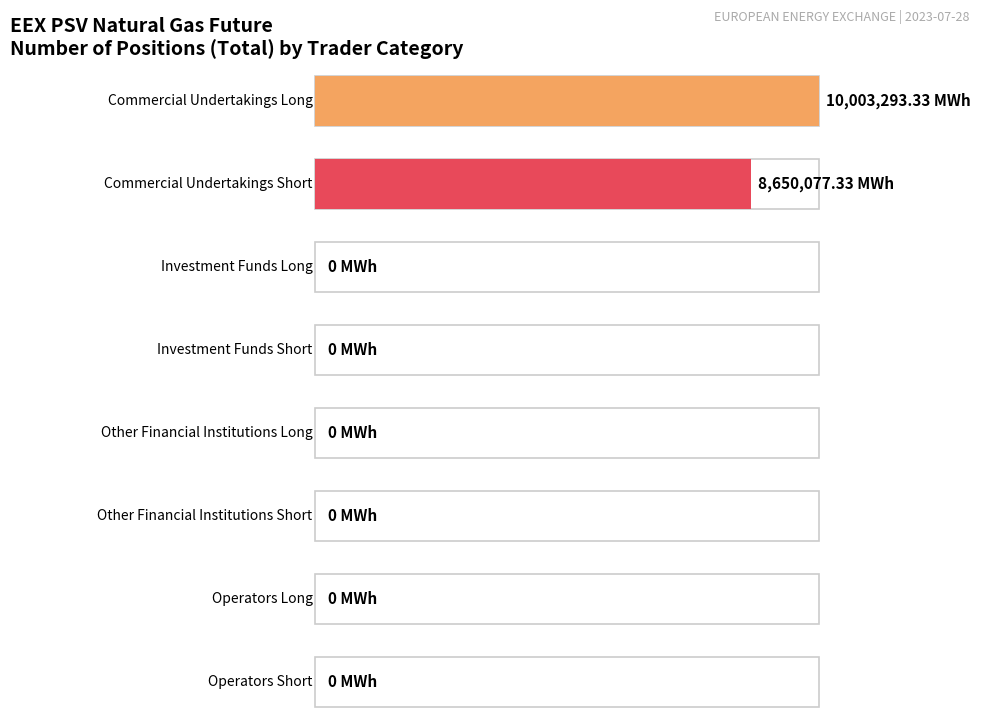

Which has a higher value, Operators with compliance obligations or Commercial Undertakings?

Commercial Undertakings